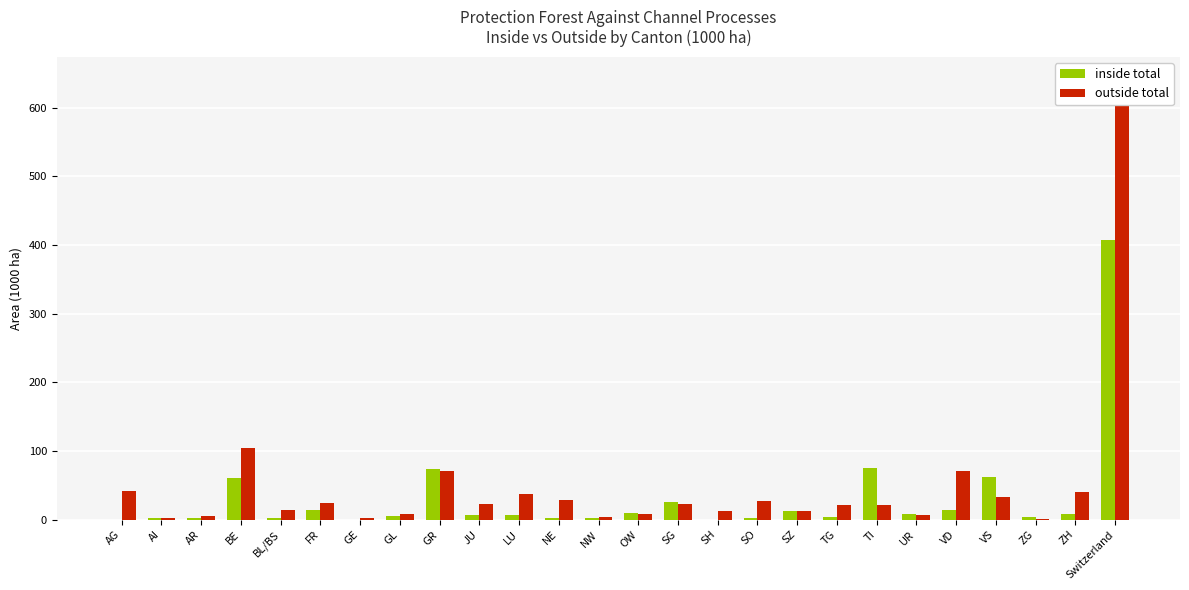

List the series in order of their overall mean, highest first.

outside total, inside total